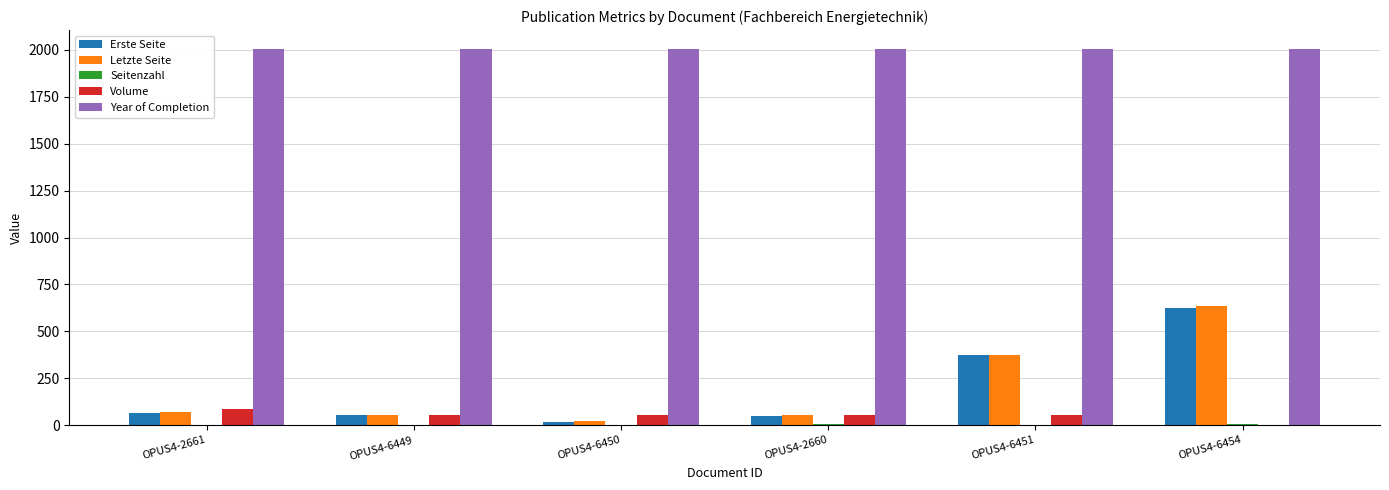

Which series has the largest total across all categories?

Year of Completion